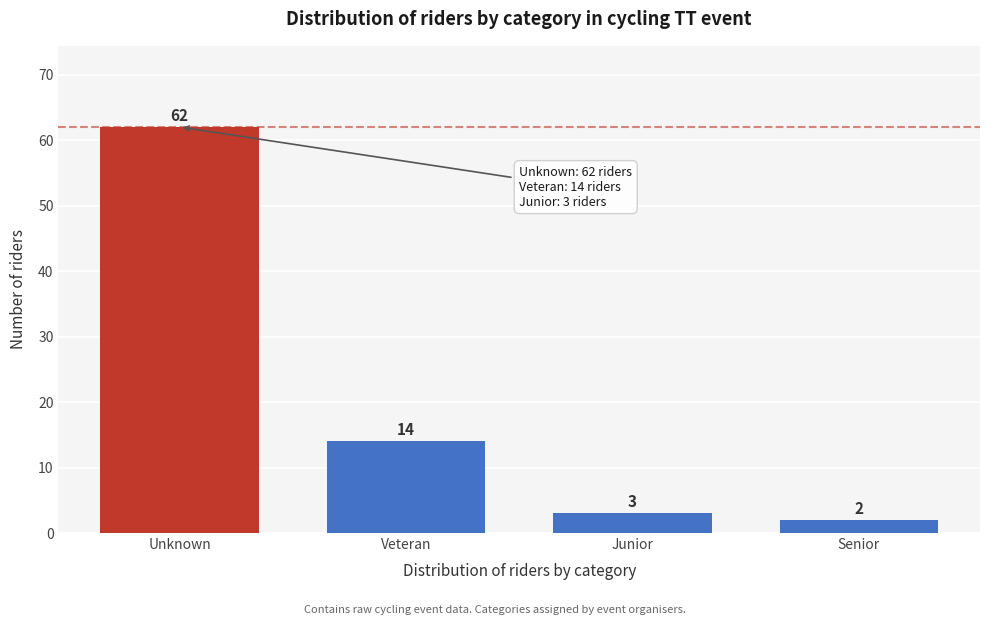

Reading left to right, what are all the values shown in this chart?

Unknown=62	Veteran=14	Junior=3	Senior=2